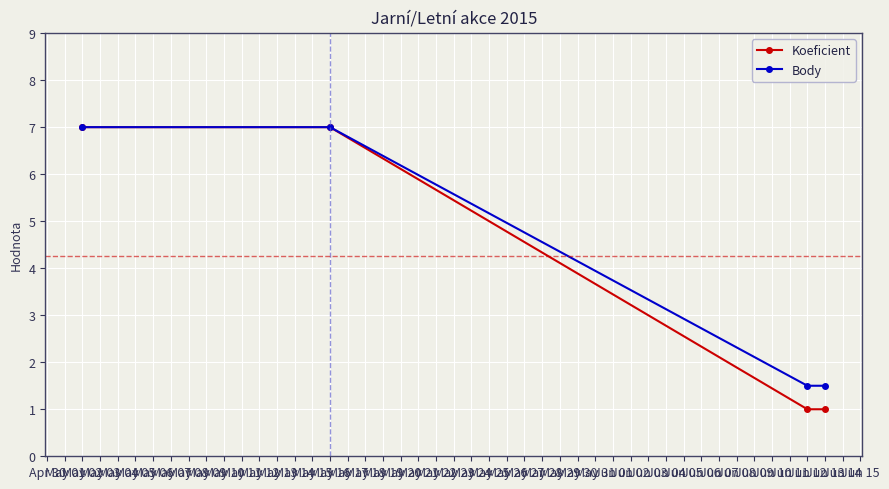

Reading left to right, extract all data points from this chart.

Koeficient: 7.0	7.0	1.0	1.0
Body: 7.0	7.0	1.5	1.5